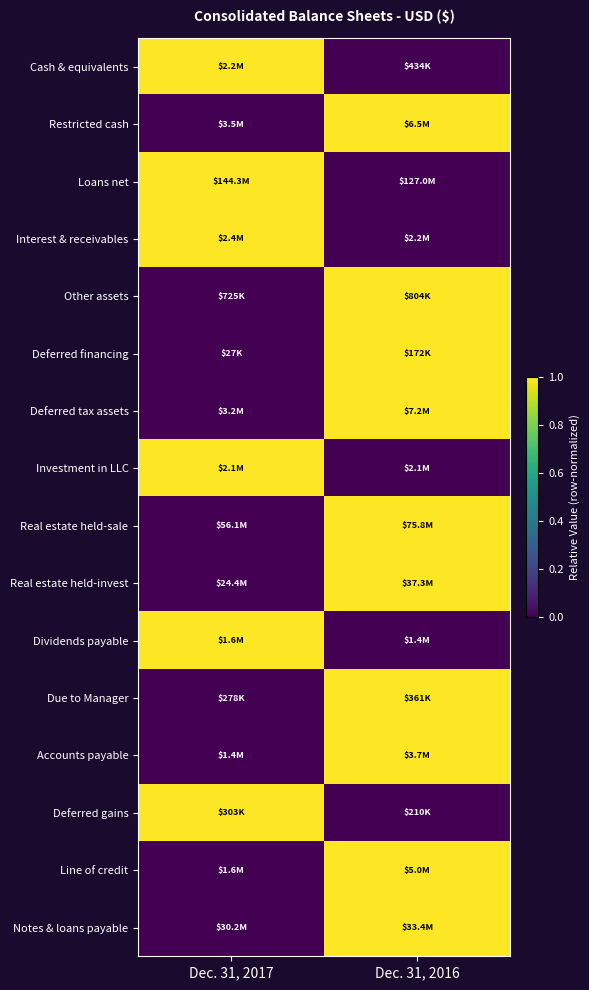

At which category does the chart reach its peak across all series?

Dec. 31, 2017